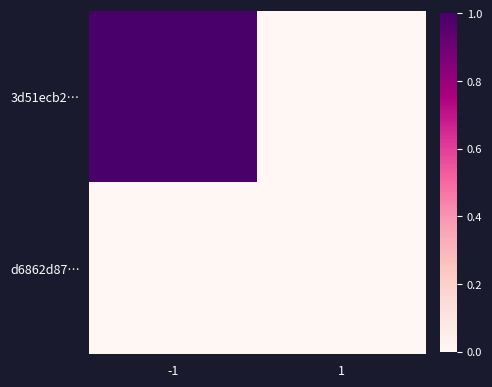

Rank the series by their maximum value, from highest to lowest.

3d51ecb2…, d6862d87…